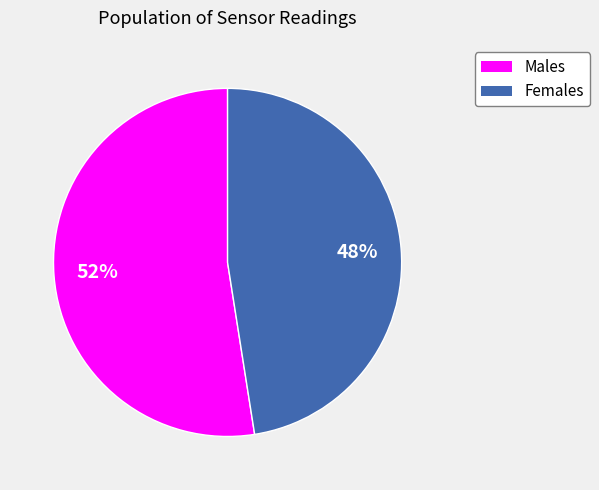

To the nearest percent, what is the average slice percentage?

50%